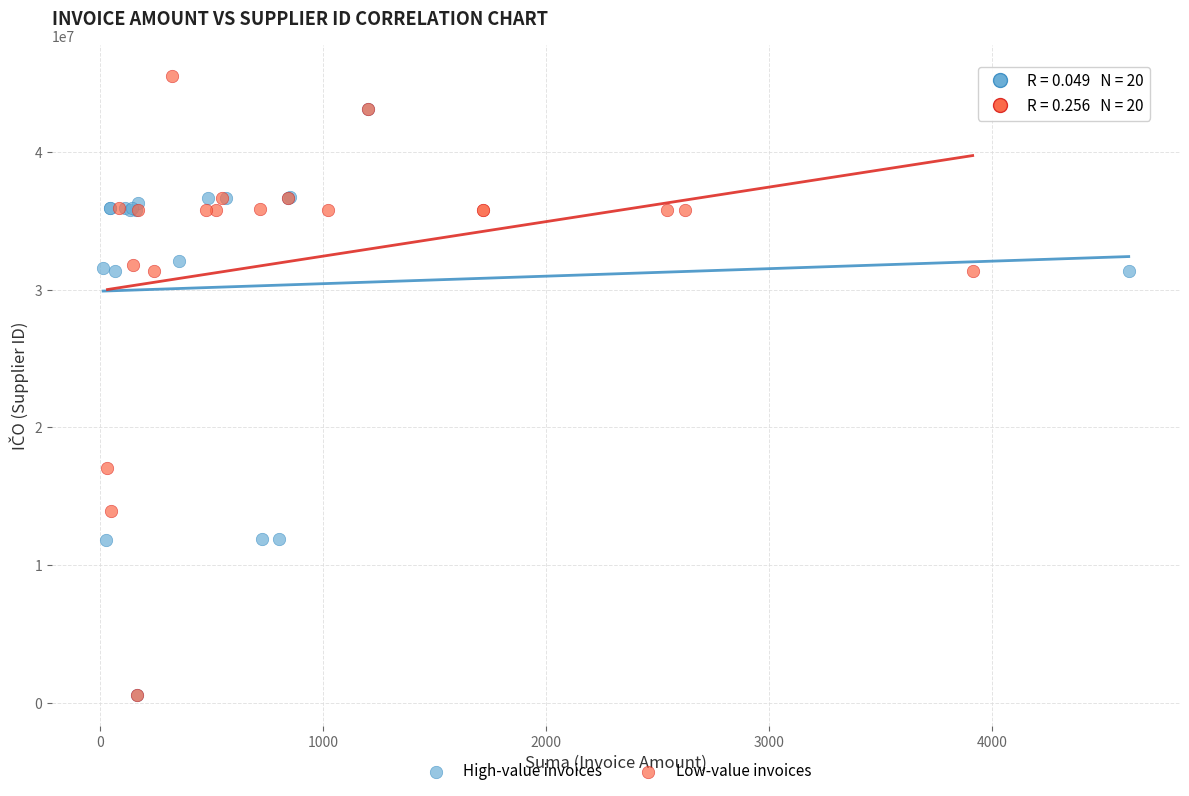

Which series reaches the maximum Y coordinate?

Low-value invoices